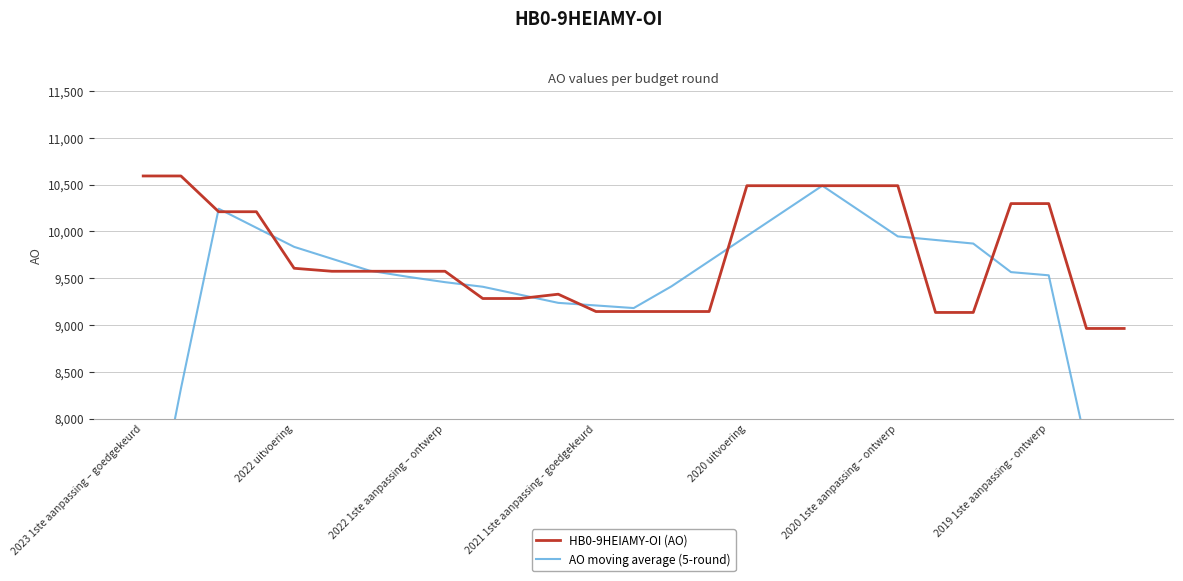

What is the spread (max minus min) of values at 2021 1ste aanpassing - goedgekeurd?

64.8